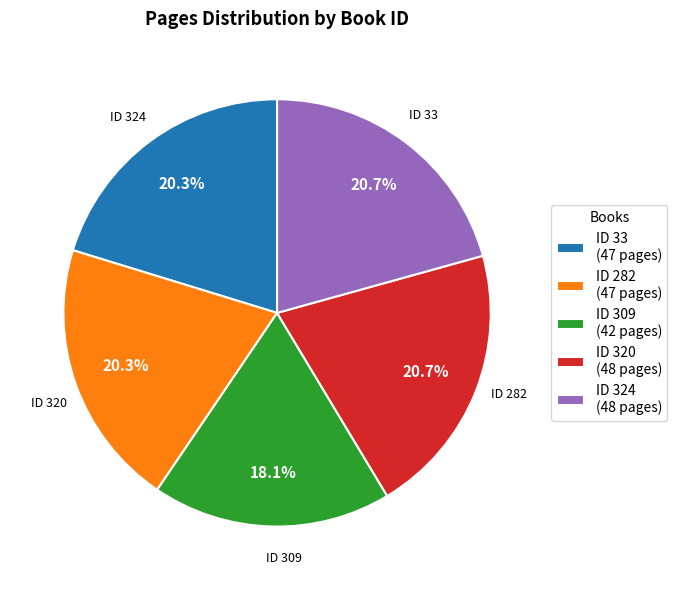

How many segments does this pie chart have?

5